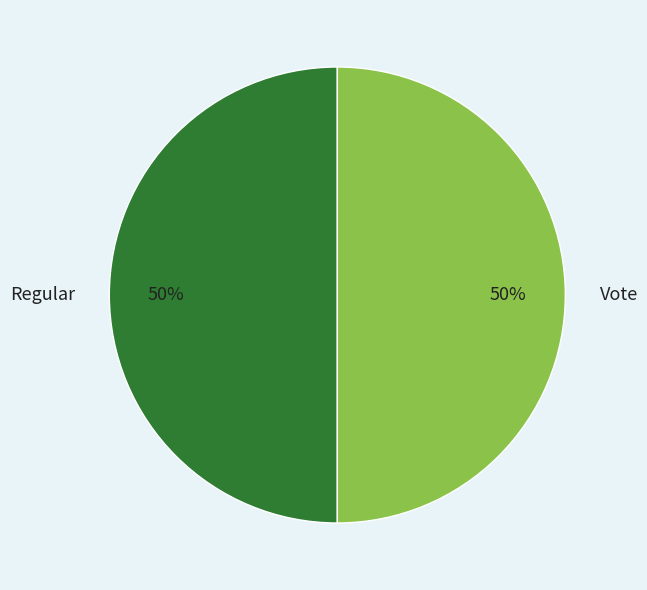

To the nearest percent, what percentage of the pie is Vote?

50%